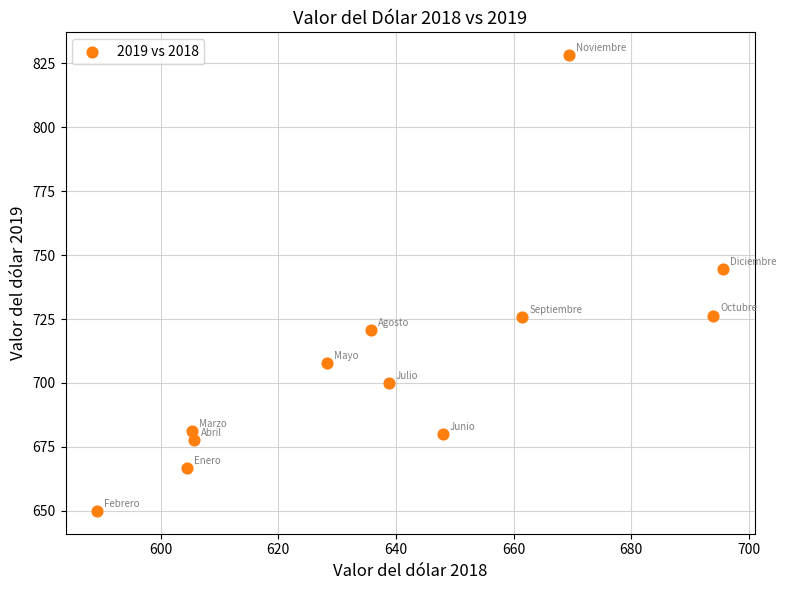

What is the average Y value?

709.1